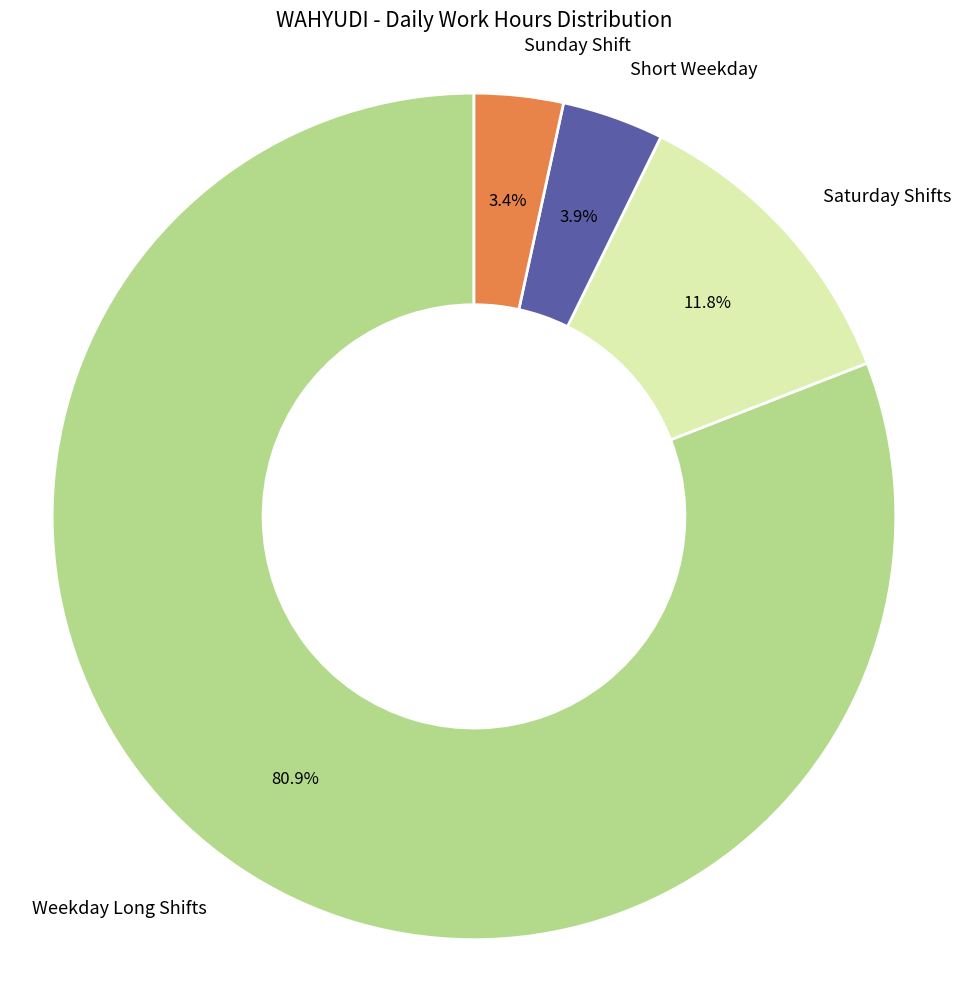

Which has a higher value, Saturday Shifts or Weekday Long Shifts?

Weekday Long Shifts